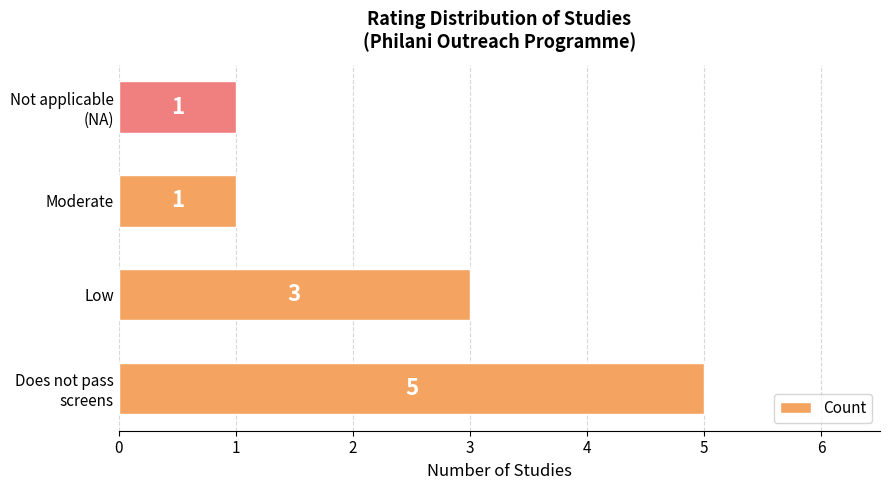

What is the ratio of the value at Moderate to the value at Low?

0.3